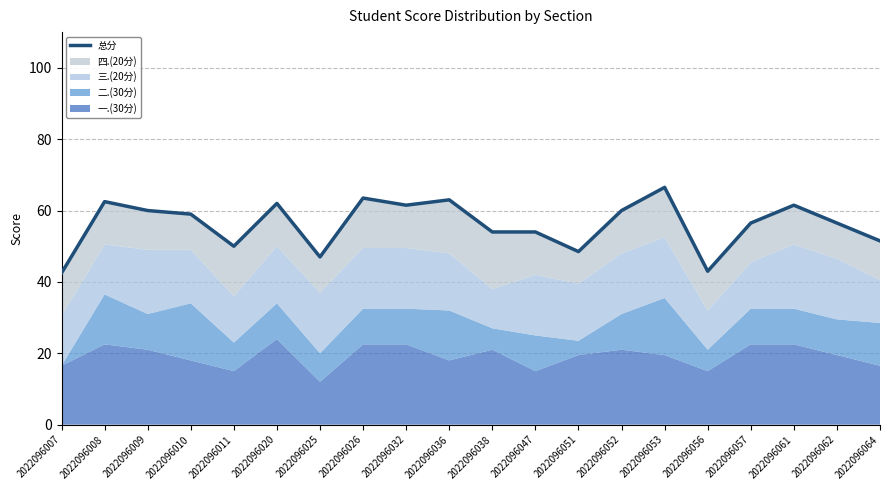

How many data points does each series have?

20